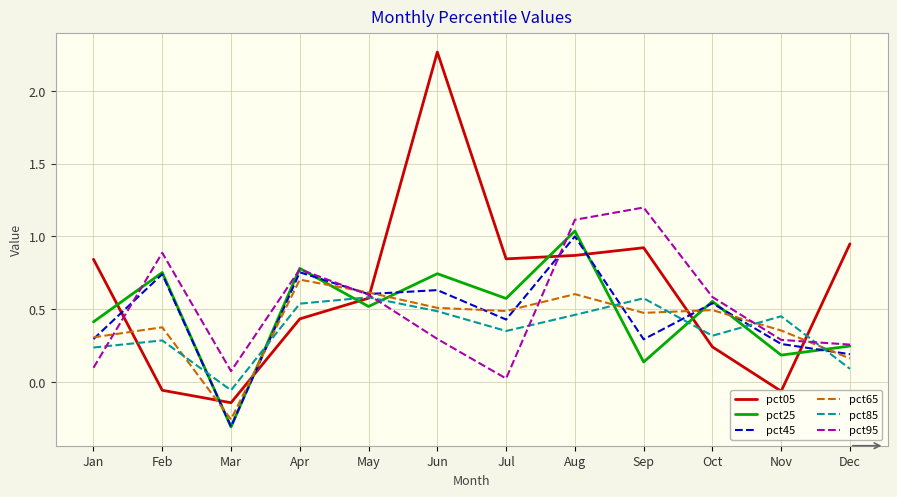

Which series has the widest spread of values?

pct05